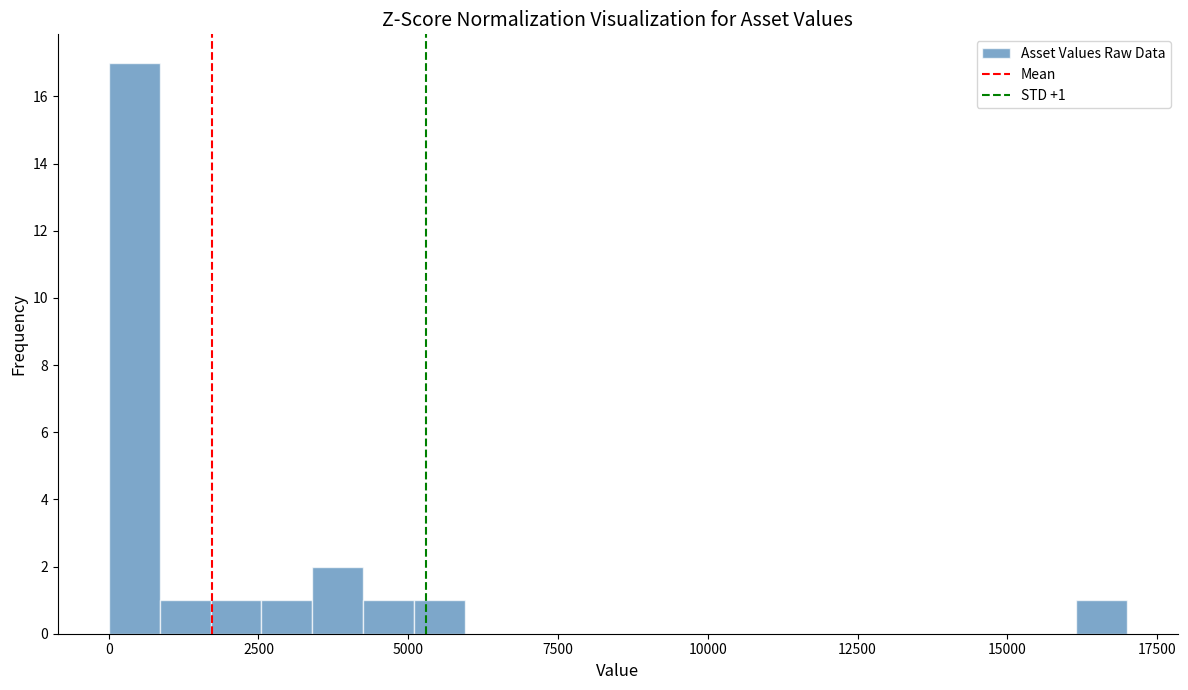

Around what value on the x-axis is the tallest bar? Give the approximate position of its centre, as read against the axis.

500